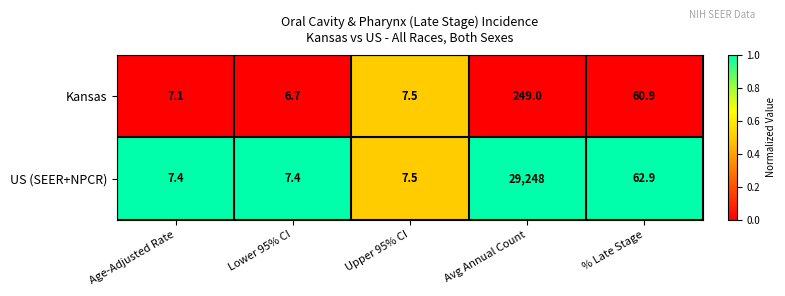

The Kansas series shows 94.8 at % Late Stage. True or false?

False